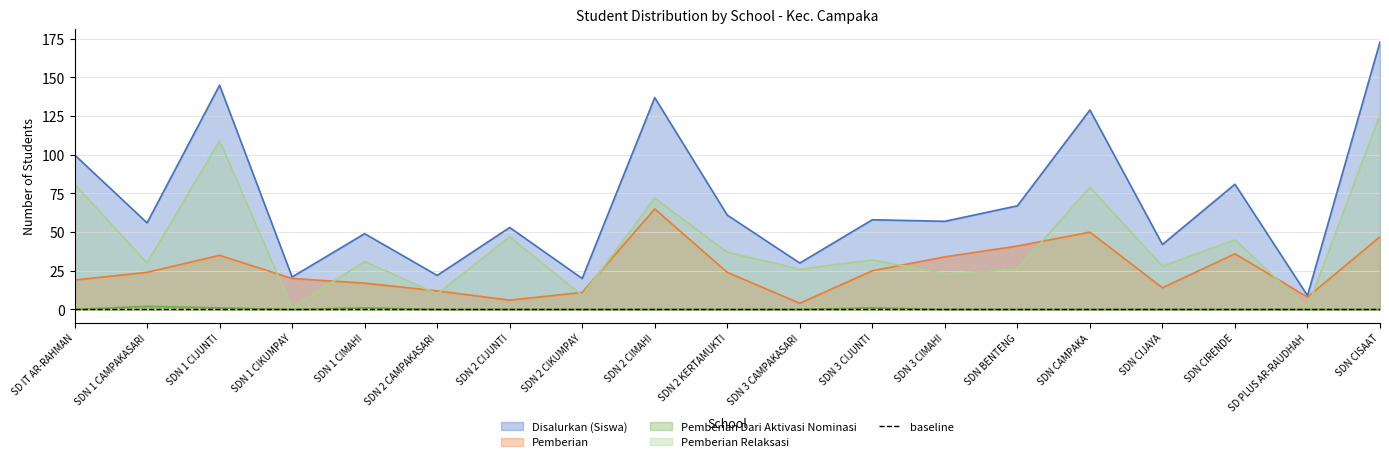

How many times do Pemberian and Pemberian Relaksasi cross each other?

10